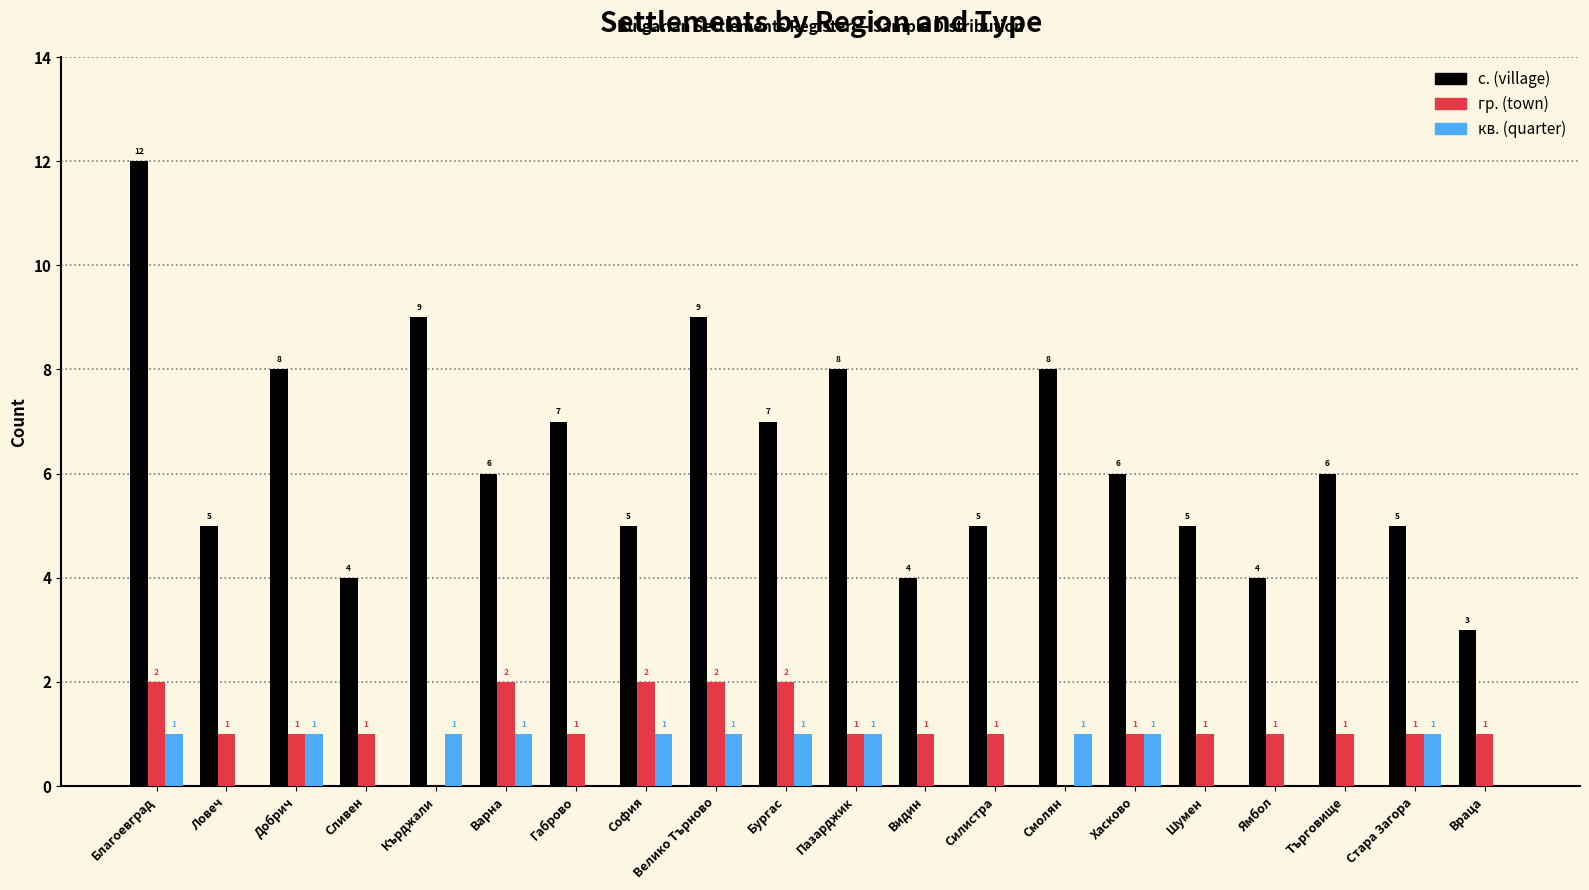

Which series has the largest range (max minus min)?

с. (village)